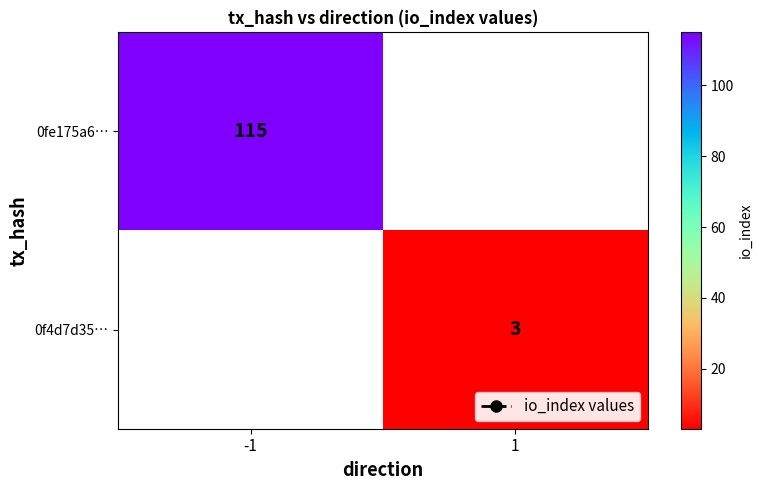

The value of 0f4d7d35… at -1 is 0. True or false?

True